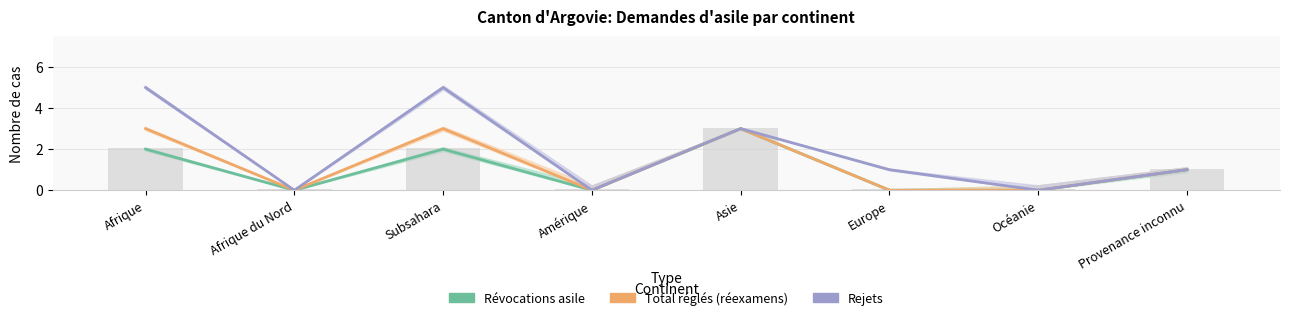

What is the label of the 3rd bar from the right?

Europe